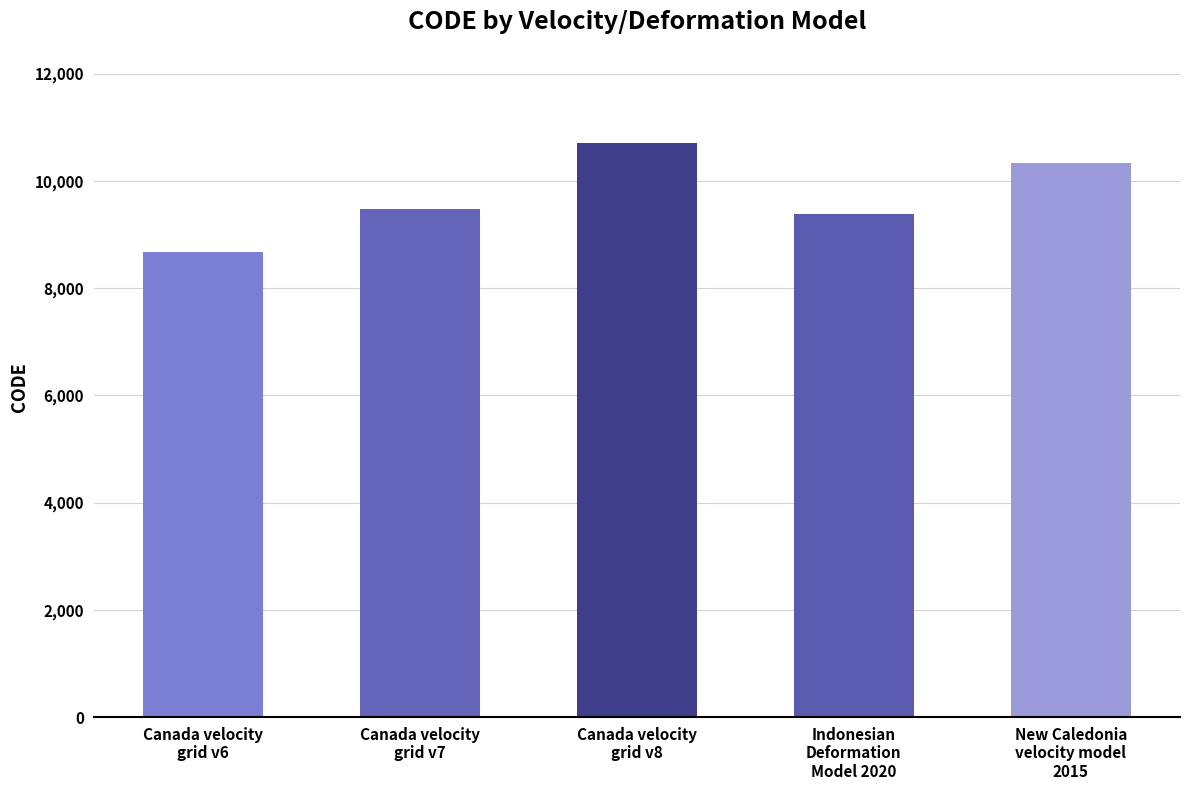

List the labels in order of value, smallest first.

Canada velocity
grid v6, Indonesian
Deformation
Model 2020, Canada velocity
grid v7, New Caledonia
velocity model
2015, Canada velocity
grid v8